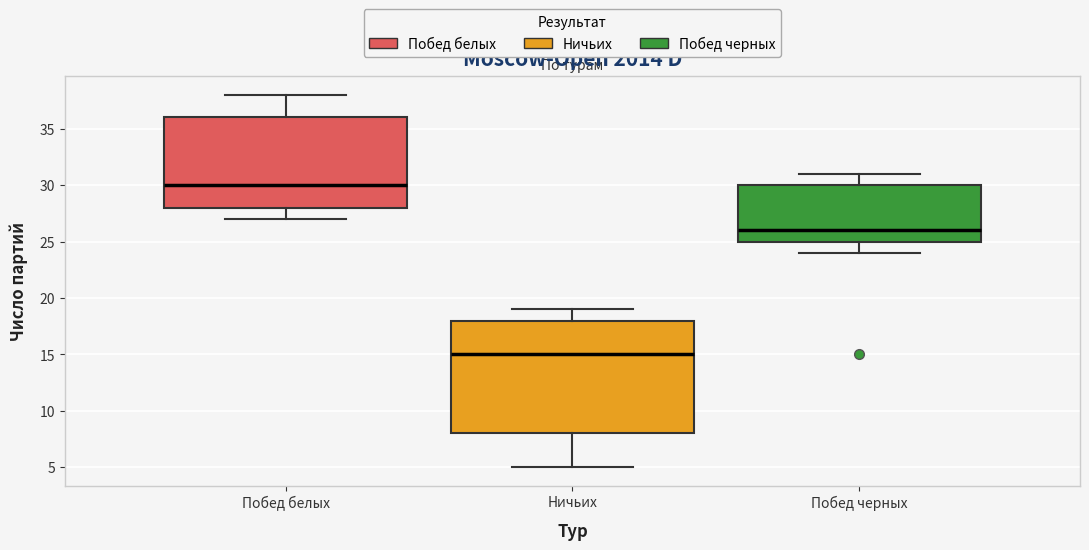

Comparing the boxes themselves (not the whiskers), which one is the tallest?

Ничьих